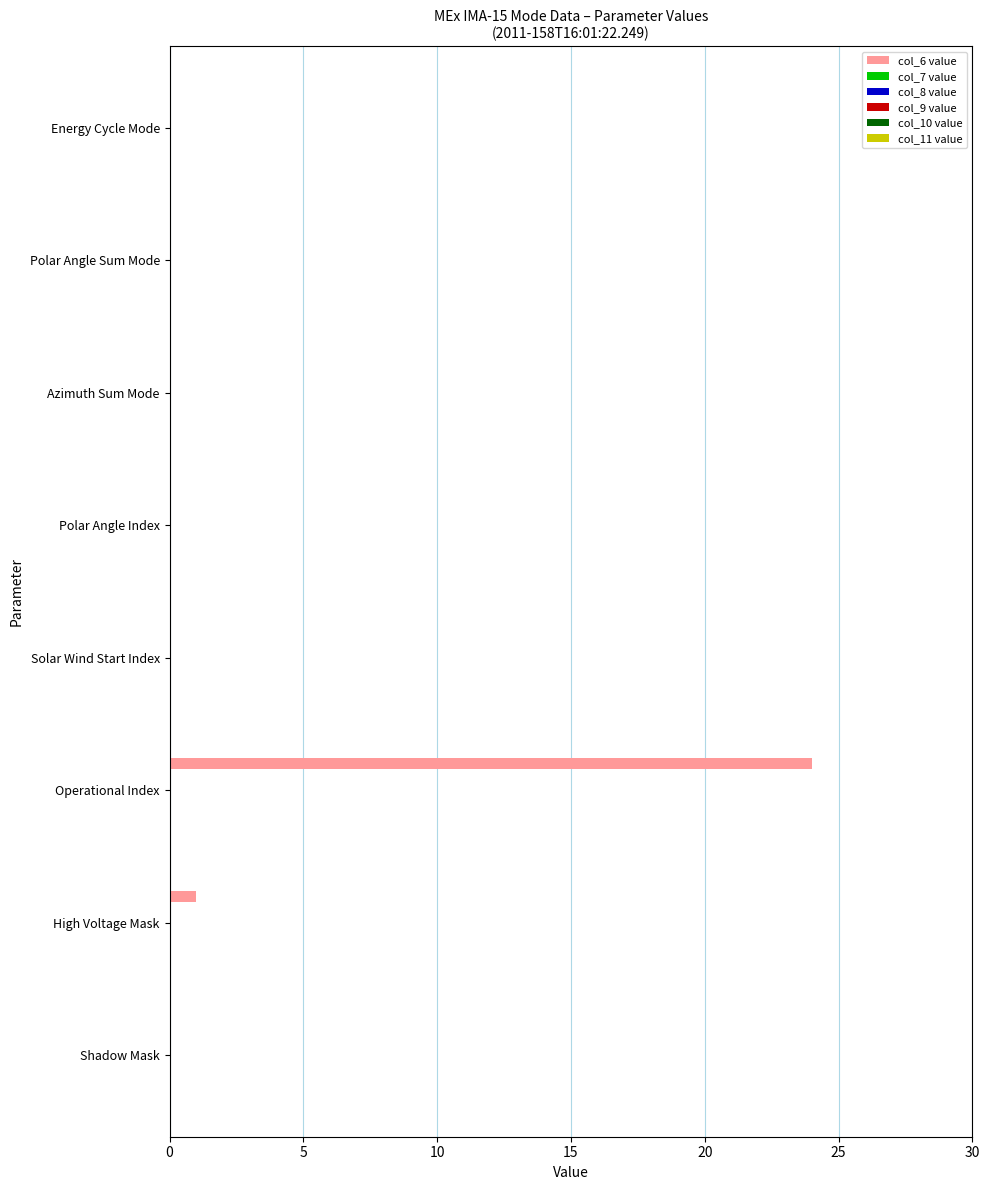

Which label corresponds to the largest value in the chart?

Operational Index